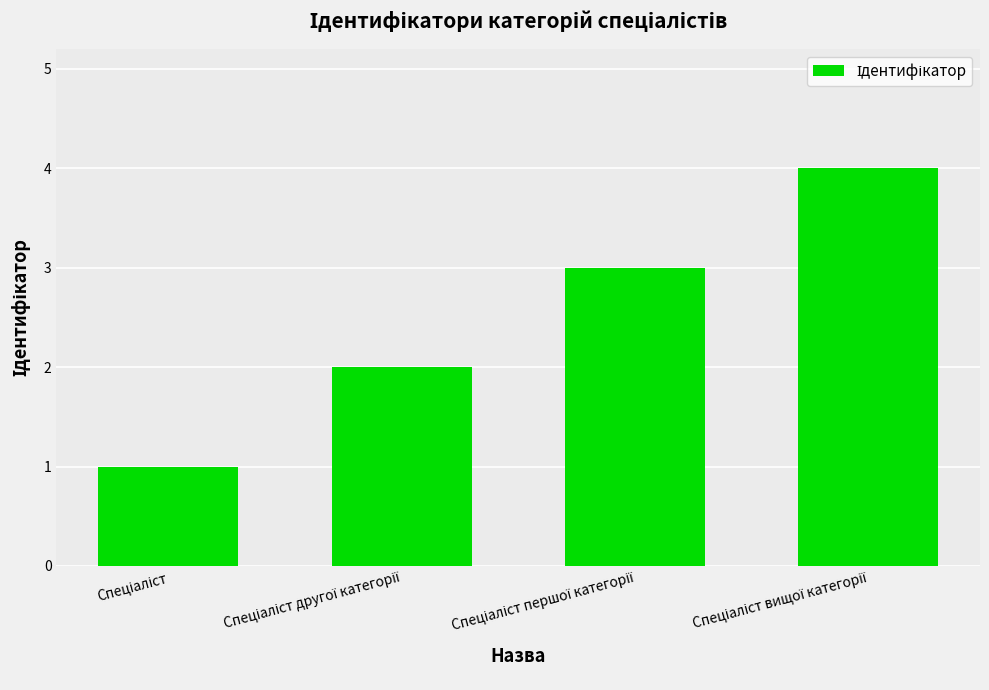

What is the greatest value displayed?

4